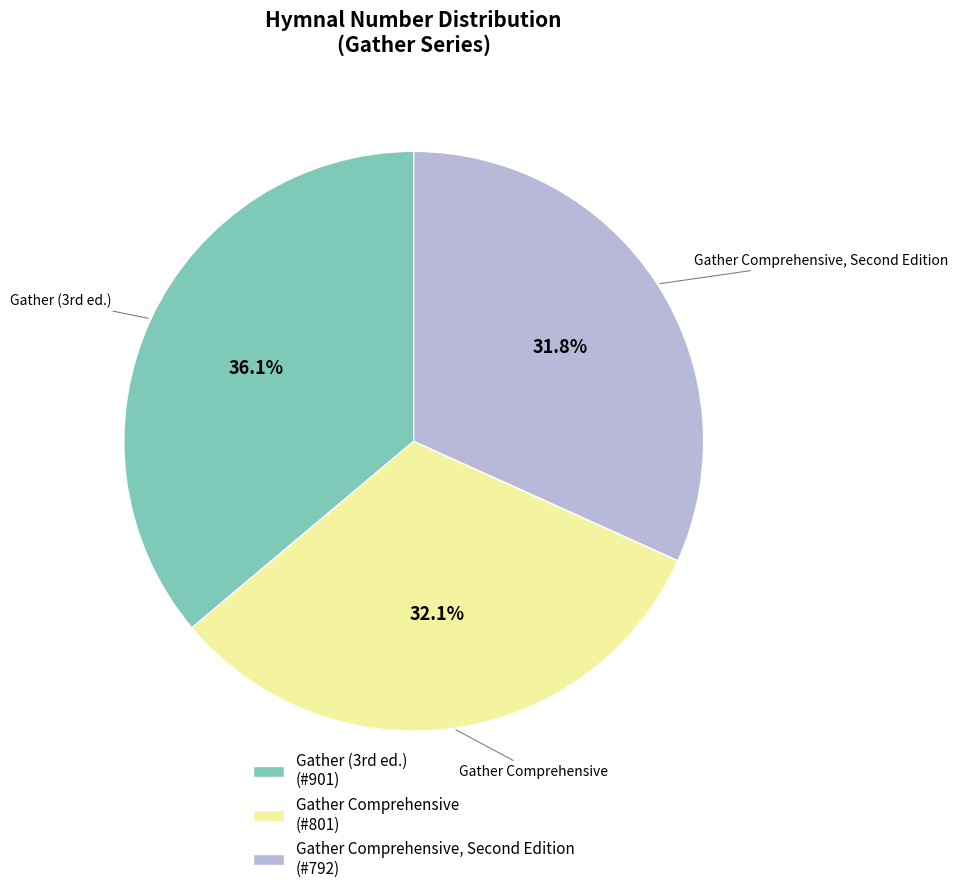

Which category has the biggest portion of the pie?

Gather (3rd ed.) (#901)